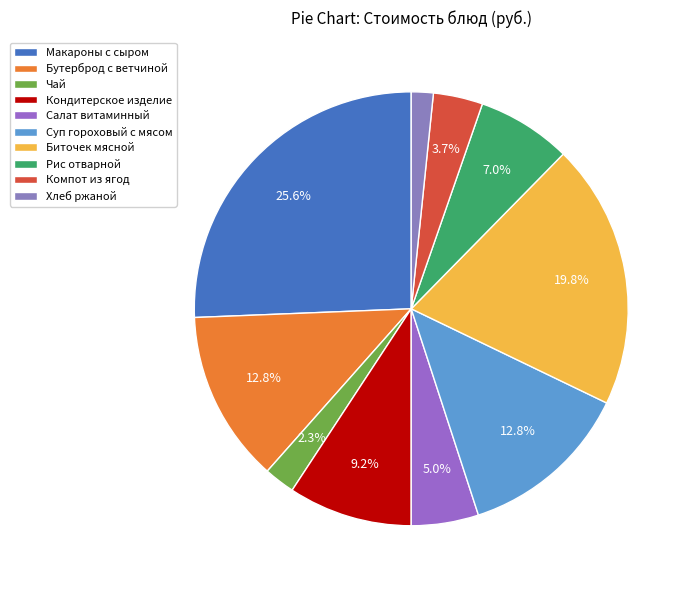

How many slices are in this pie chart?

10